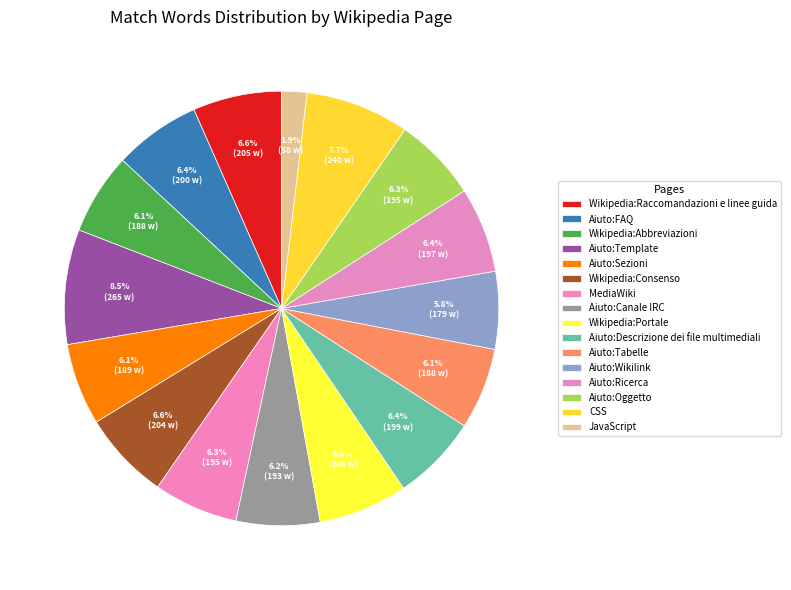

Count the number of slices in the pie.

16